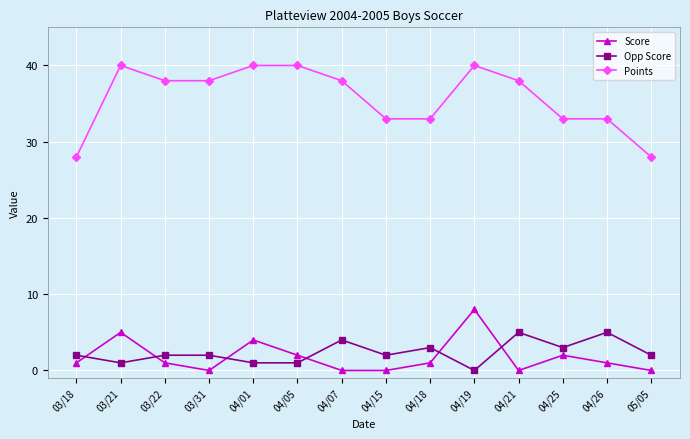

List the series in order of their peak value, highest first.

Points, Score, Opp Score